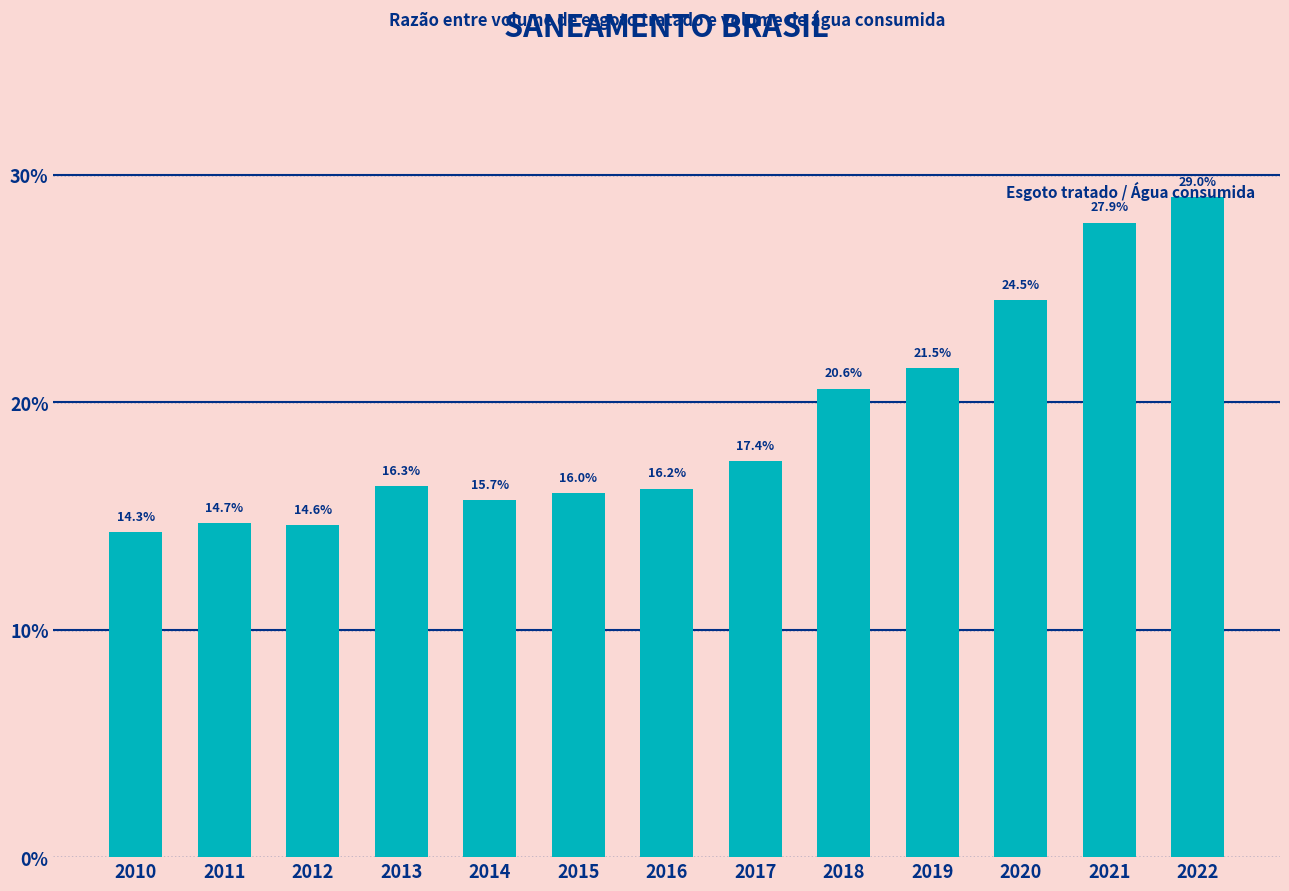

List the labels in order of value, smallest first.

2010, 2012, 2011, 2014, 2015, 2016, 2013, 2017, 2018, 2019, 2020, 2021, 2022